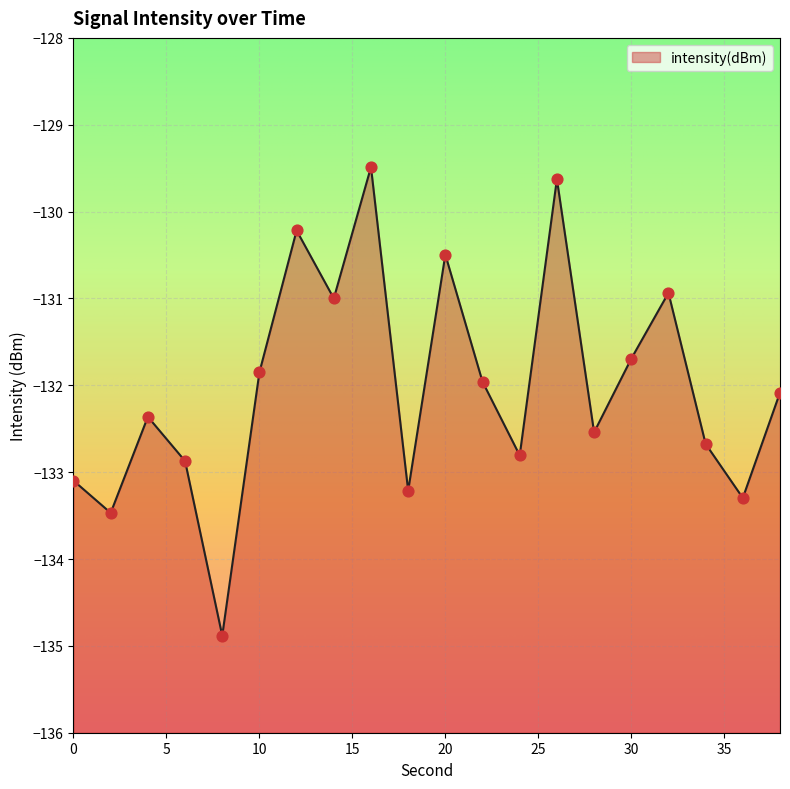

Between 18 and 38, which is larger?

38